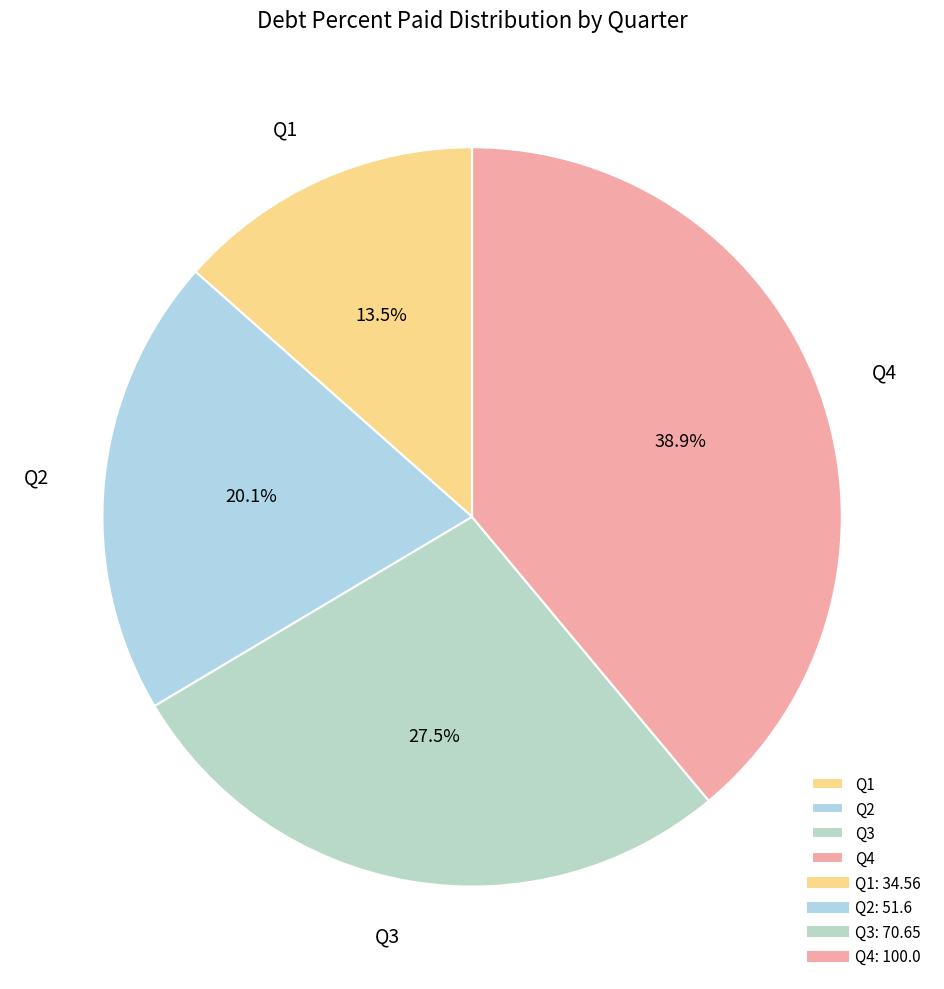

To the nearest percent, what is the average slice percentage?

25%